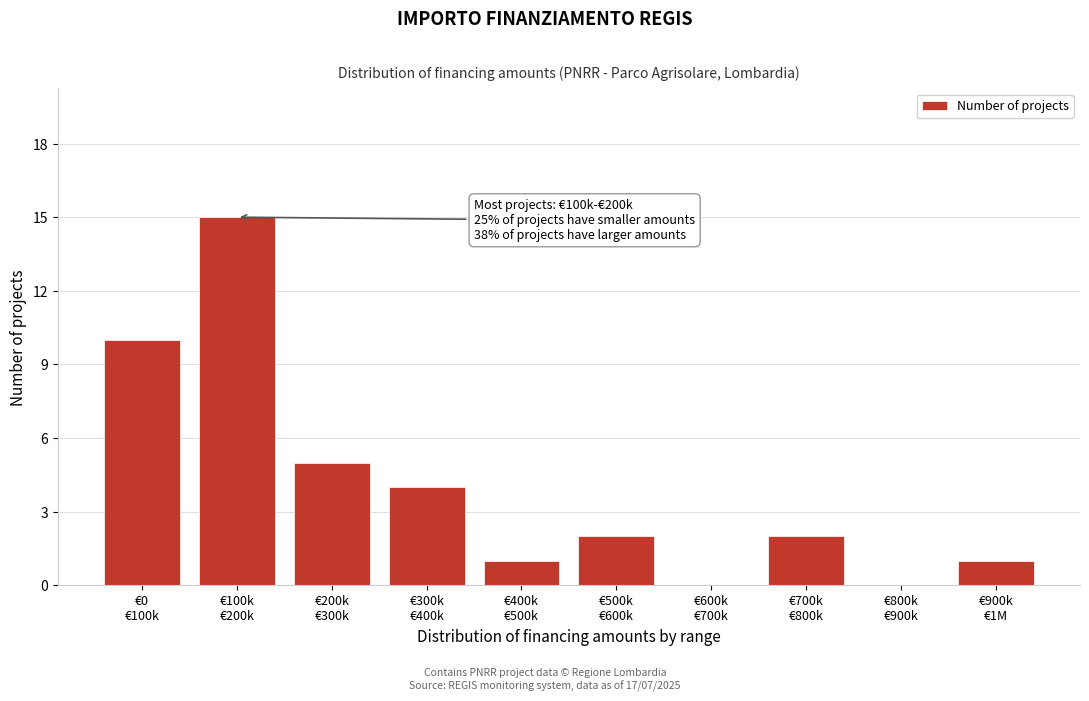

What is the sum of all values?

40